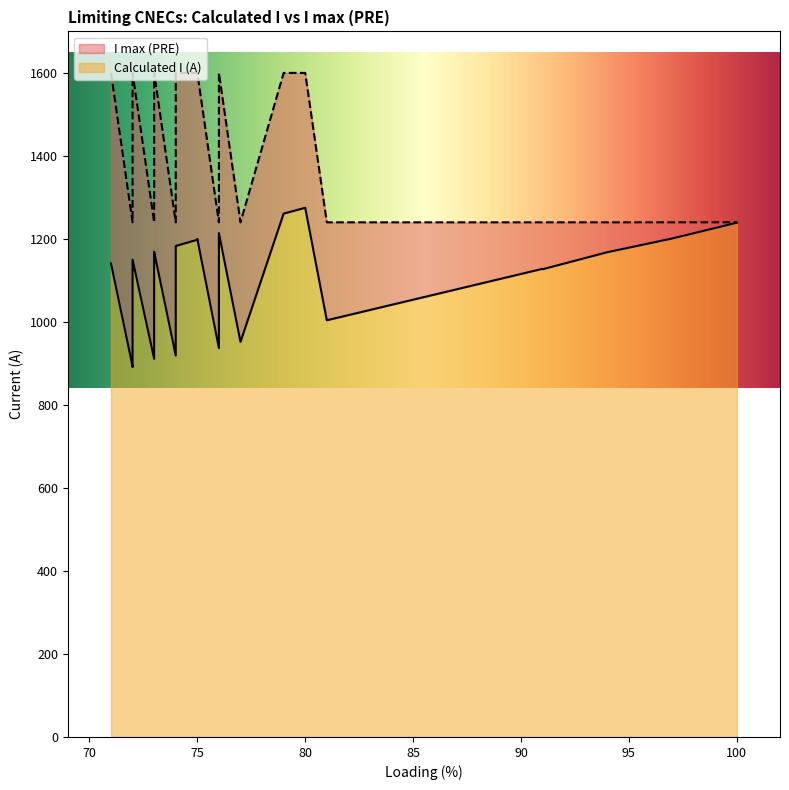

Which series changed the most between 91.0 and 73.0?

Calculated I (A)